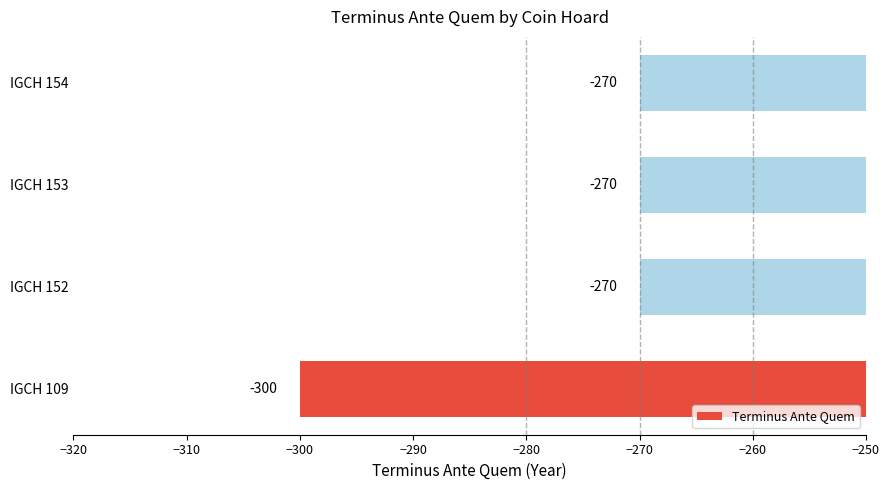

Reading bottom to top, list all the values displayed in this chart.

IGCH 109=-300	IGCH 152=-270	IGCH 153=-270	IGCH 154=-270